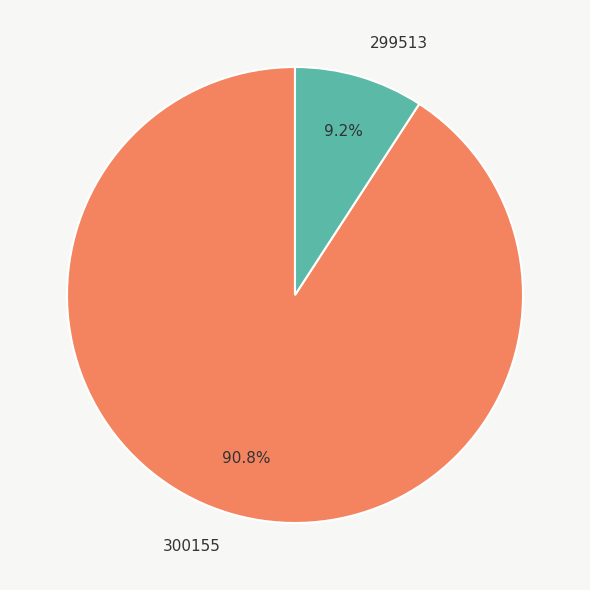

Count the number of slices in the pie.

2